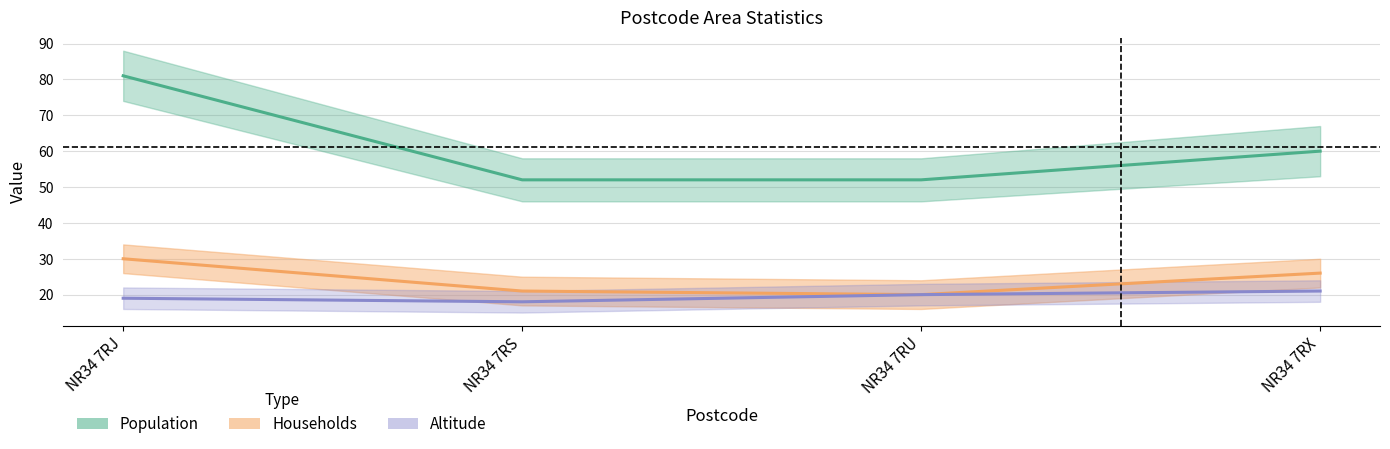

How many distinct data groups are displayed?

3